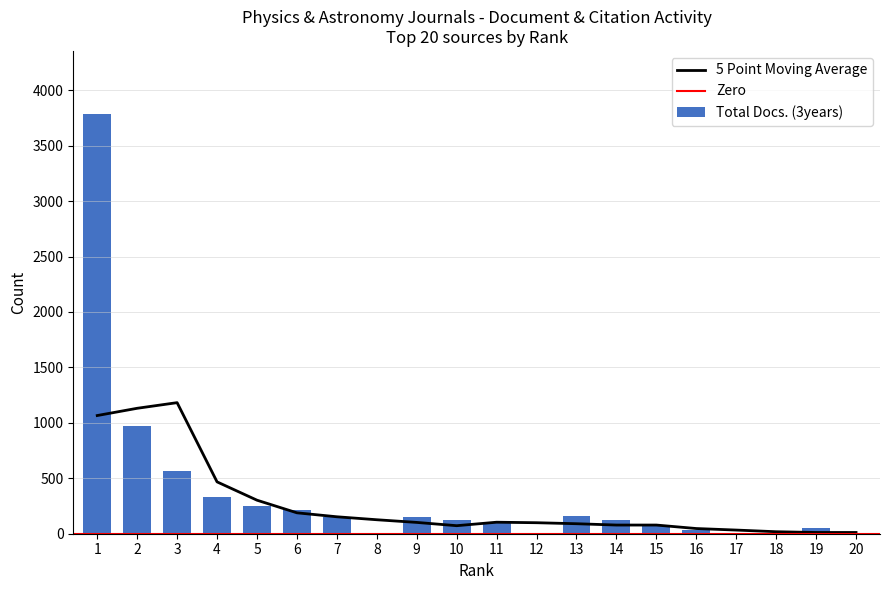

What is the value of the 2nd bar from the left?

974